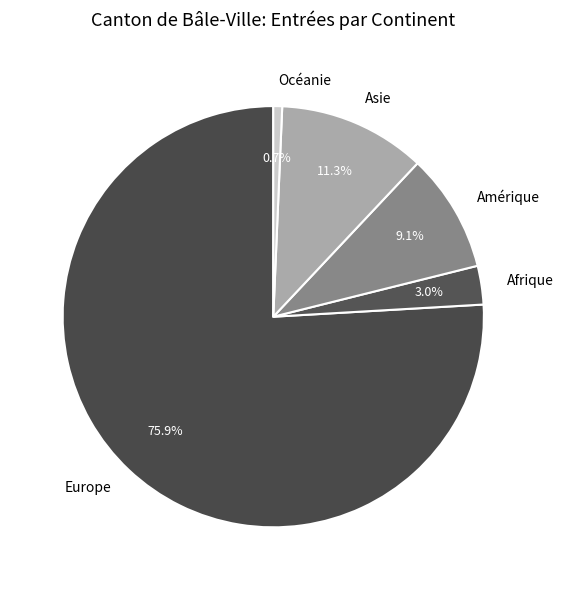

How much of the chart is everything except Océanie?

99.3%